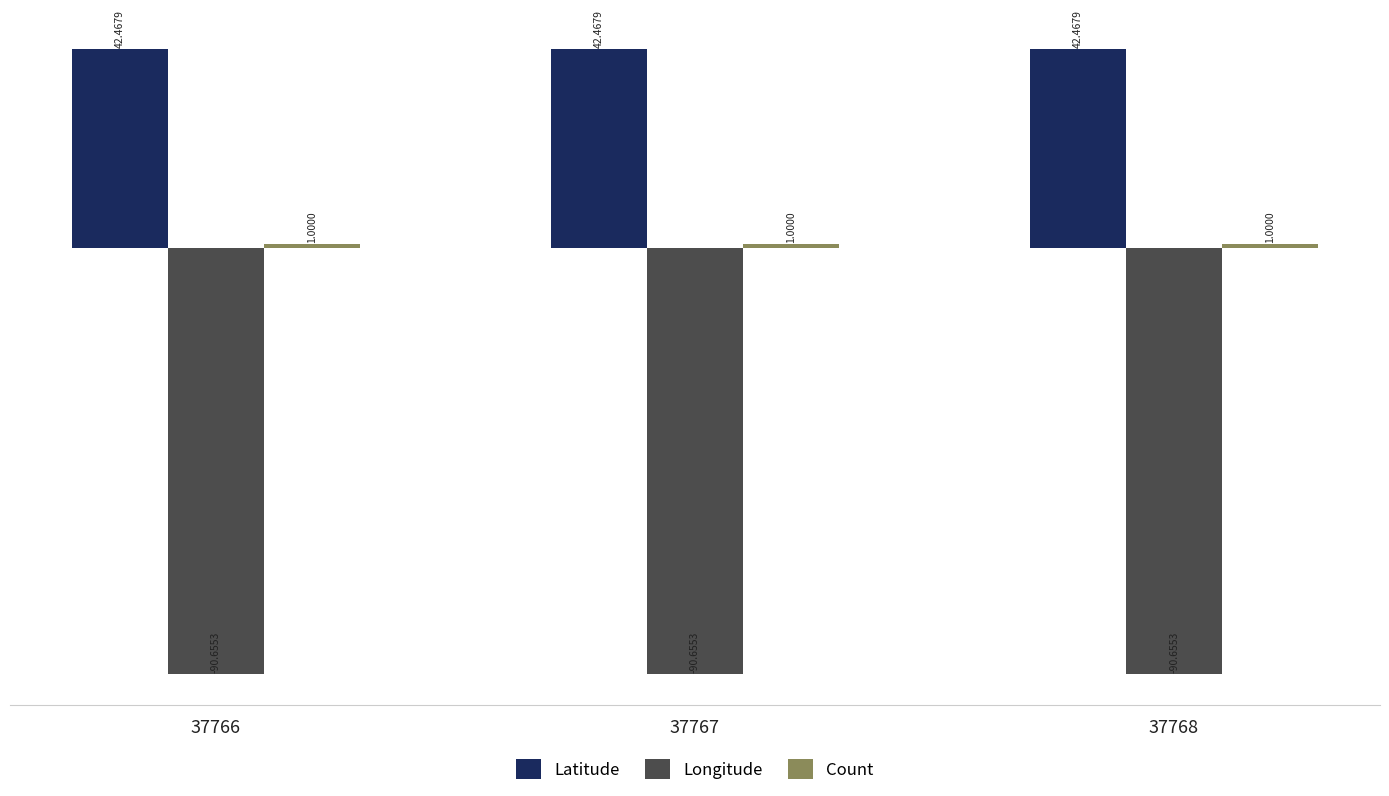

What is the sum of the Latitude values at 37768 and 37766?

84.9